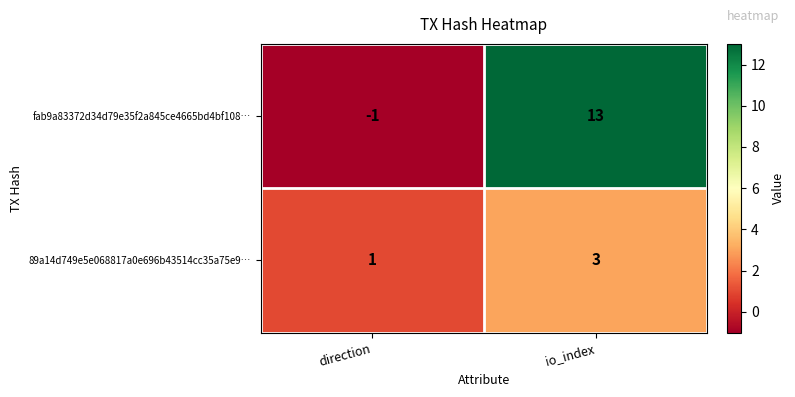

The value of 89a14d749e5e068817a0e696b43514cc35a75e9… at io_index is 5. True or false?

False